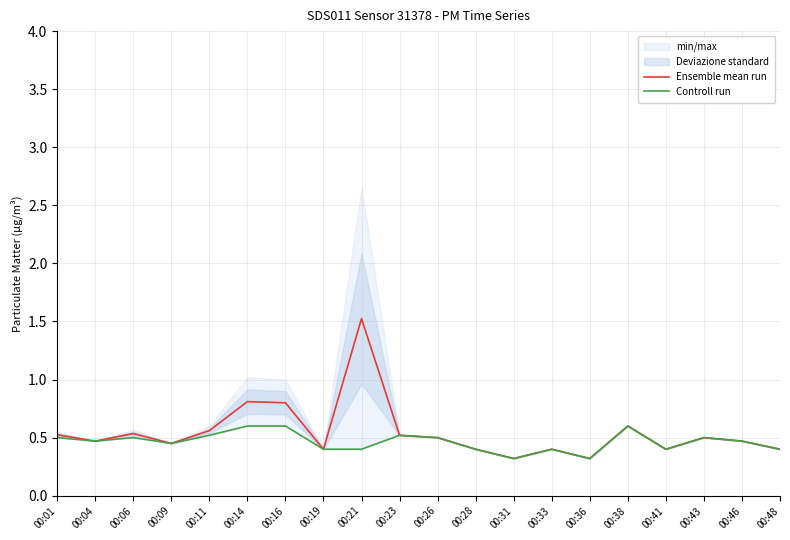

The value of Ensemble mean run at 00:36 is 0.3. True or false?

True